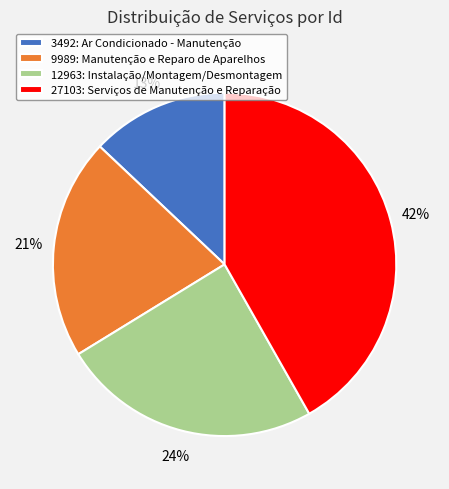

How many slices are in this pie chart?

4